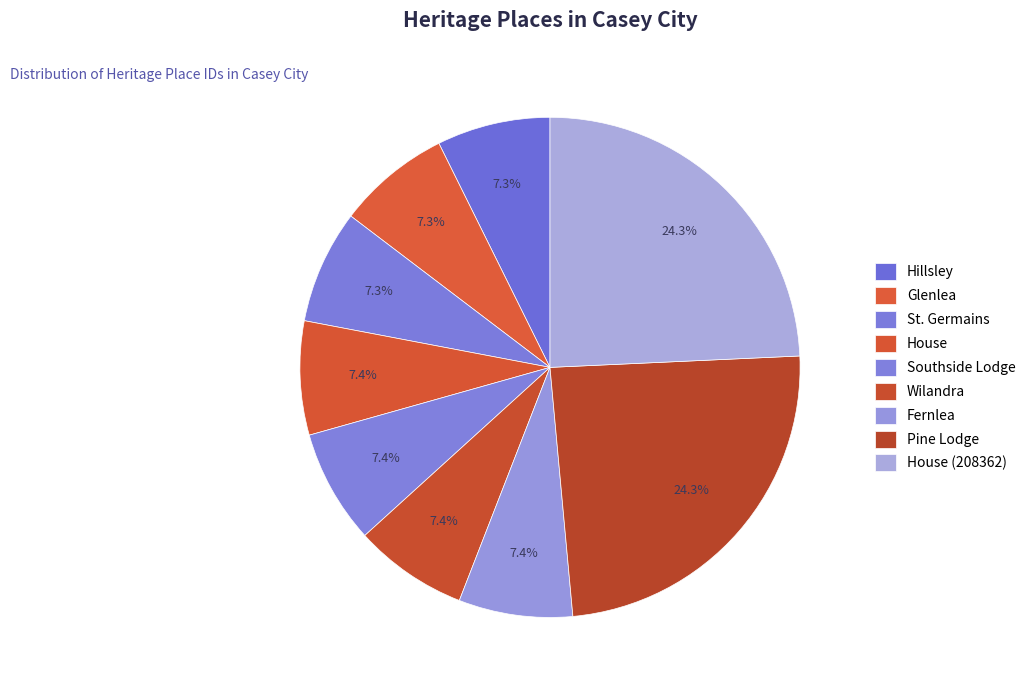

What percentage is the Glenlea slice, to the nearest percent?

7%